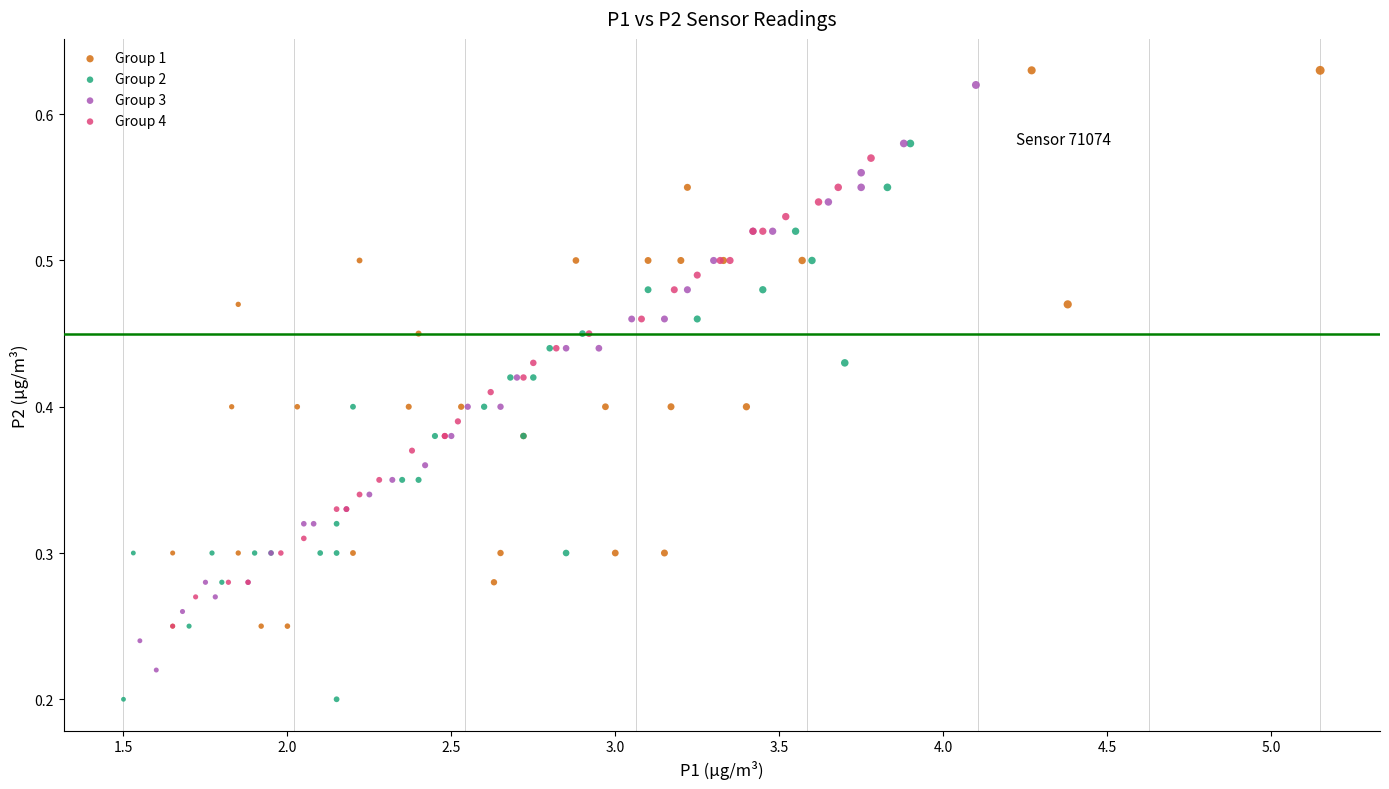

Which series reaches the minimum Y coordinate?

Group 2